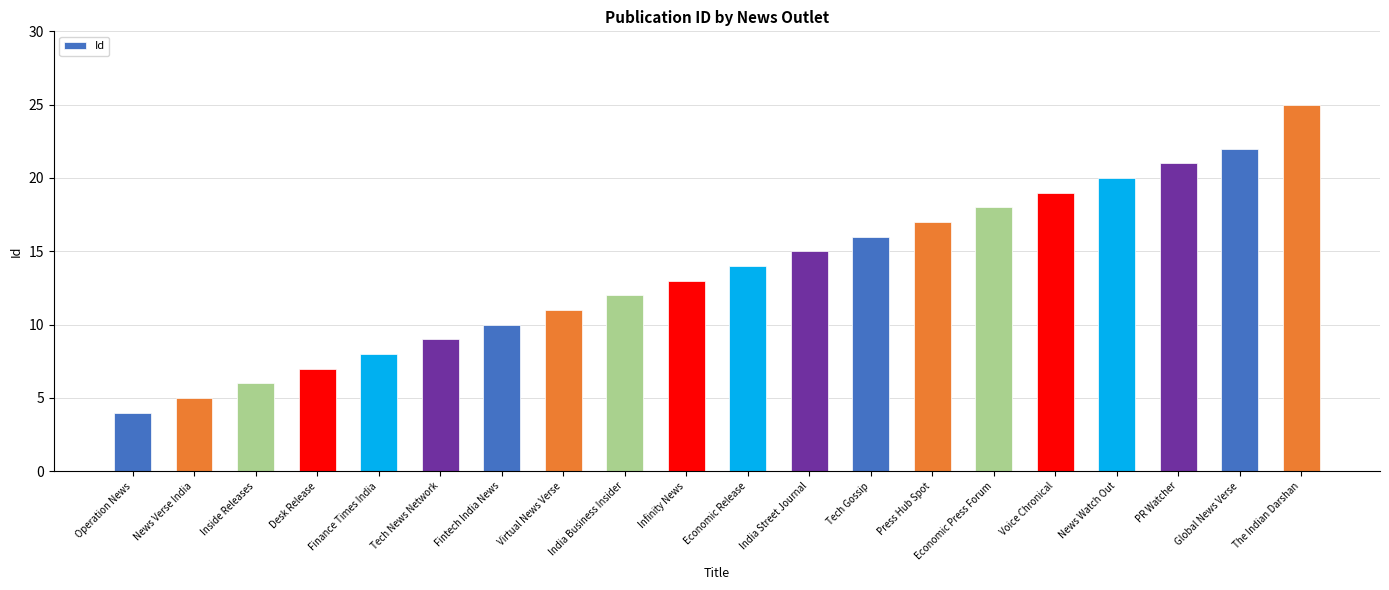

What position from the right is Global News Verse?

2